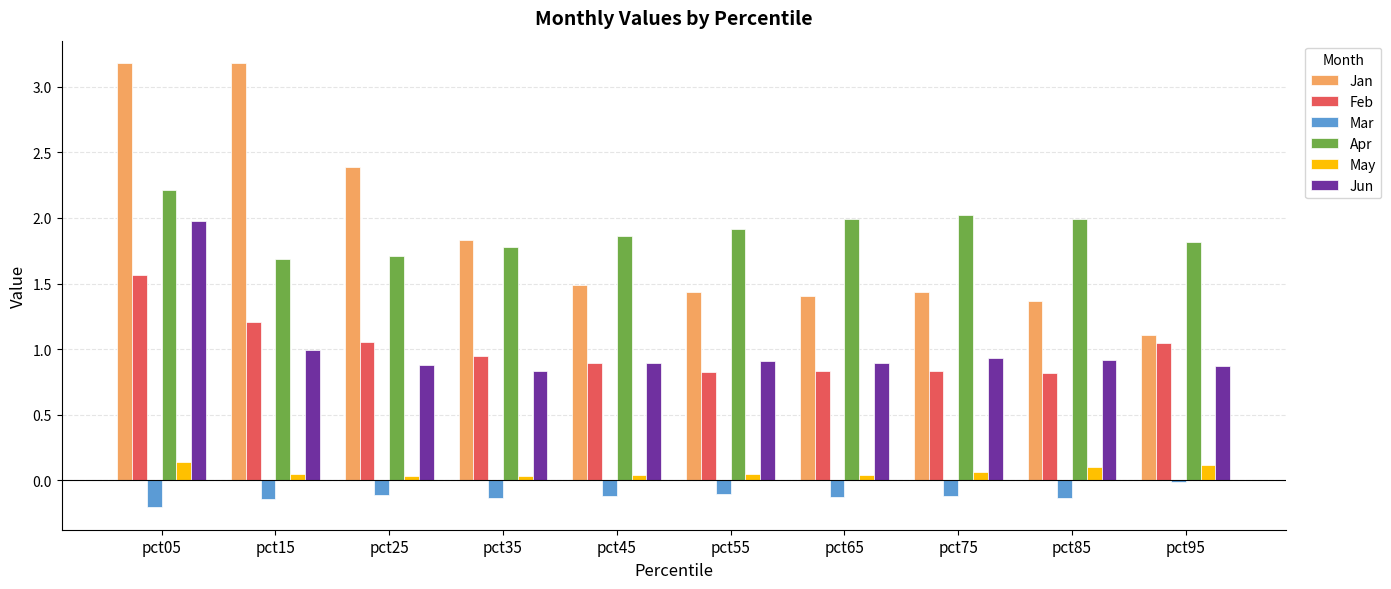

Which series changed the most between pct15 and pct55?

Jan